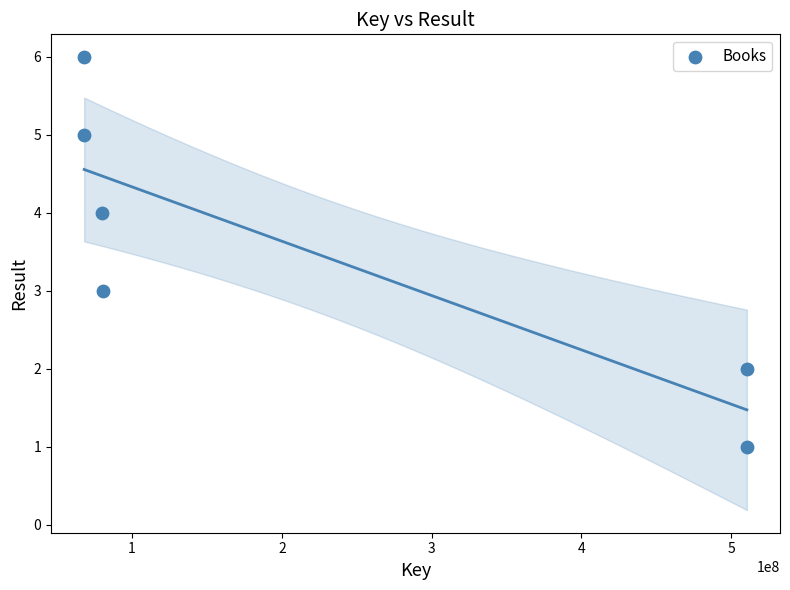

What is the average X value?

219582351